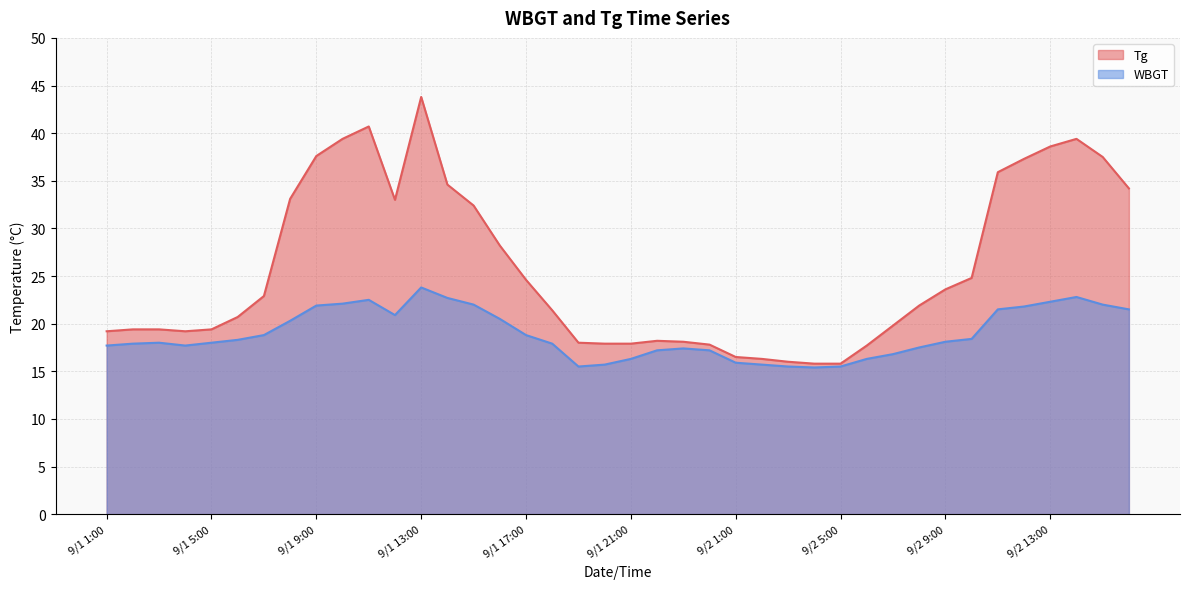

What is the sum of the WBGT values at 9/1 22:00 and 9/1 6:00?

35.5